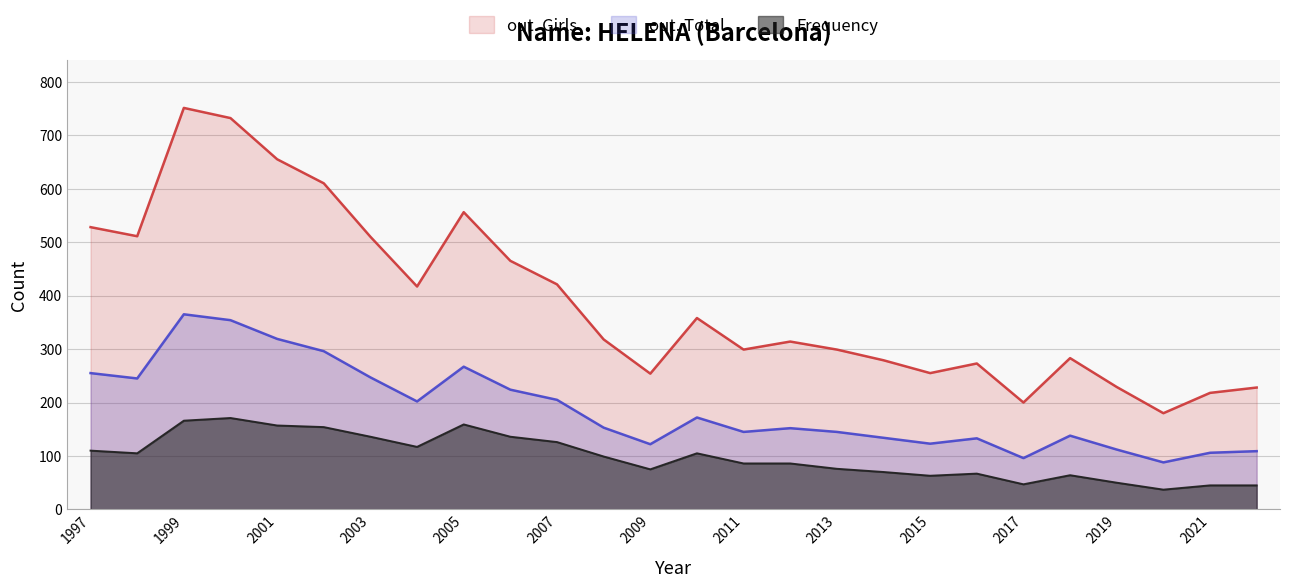

True or false: out. Total has a value of 96 at 2017.

True